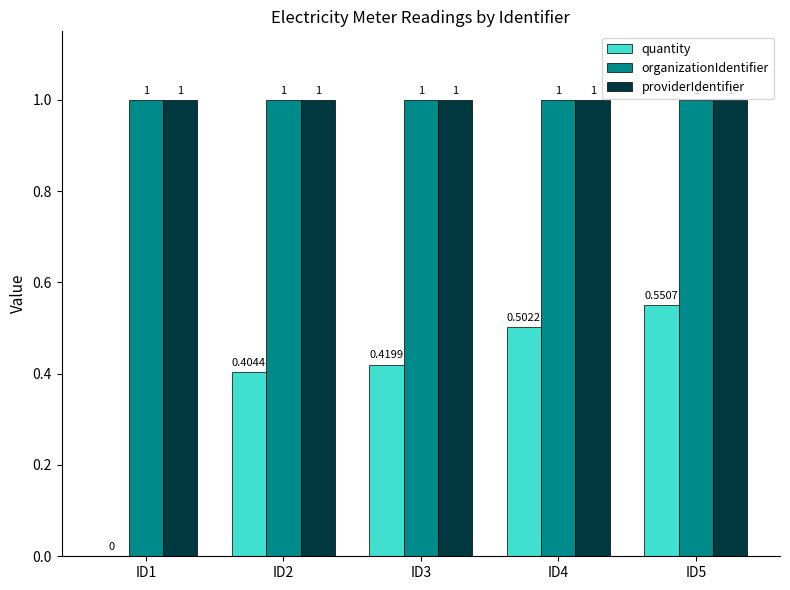

Between ID2 and ID3, which series saw the biggest shift?

quantity